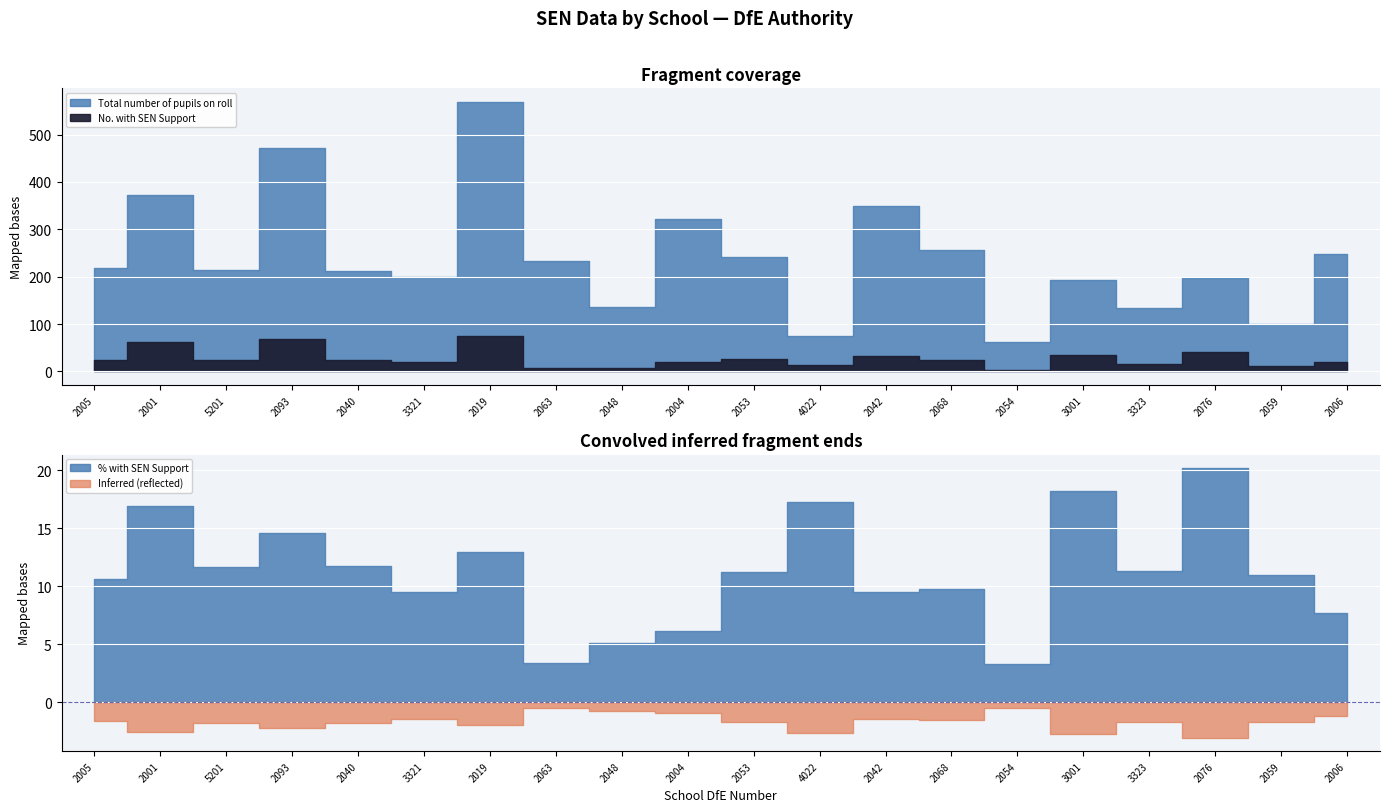

Is the value of No. with SEN Support at 2019 greater than the value of Total number of pupils on roll at 2048?

No